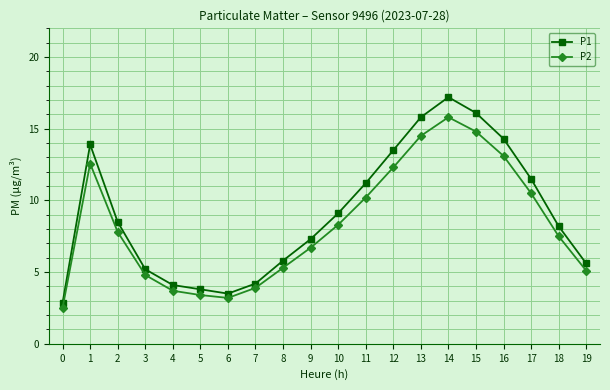

Reading left to right, transcribe all the data shown in this chart.

P1: 2.9	13.9	8.5	5.2	4.1	3.8	3.5	4.2	5.8	7.3	9.1	11.2	13.5	15.8	17.2	16.1	14.3	11.5	8.2	5.6
P2: 2.5	12.6	7.8	4.8	3.7	3.4	3.2	3.9	5.3	6.7	8.3	10.2	12.3	14.5	15.8	14.8	13.1	10.5	7.5	5.1